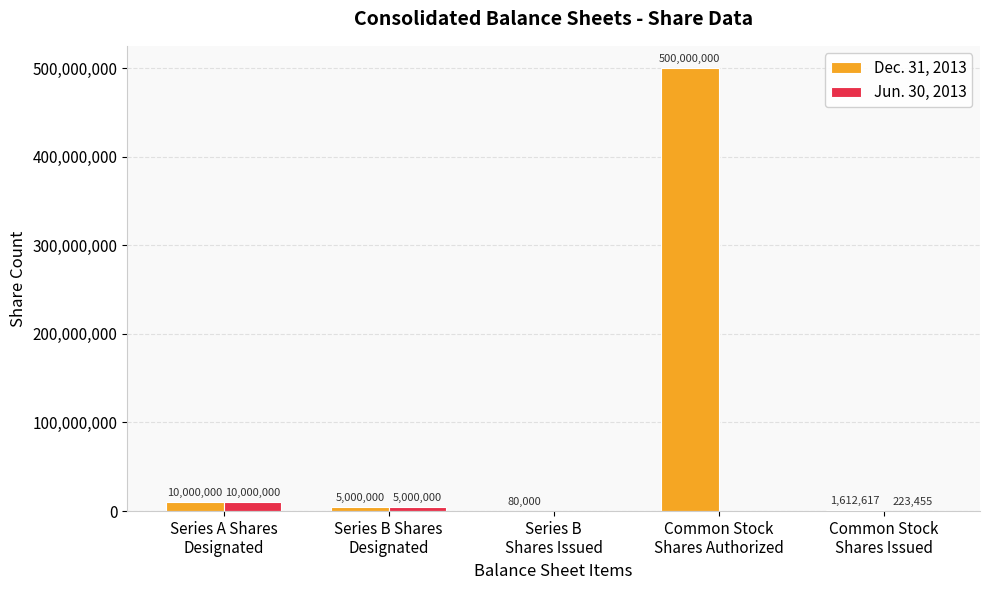

What is the greatest value displayed?

500000000